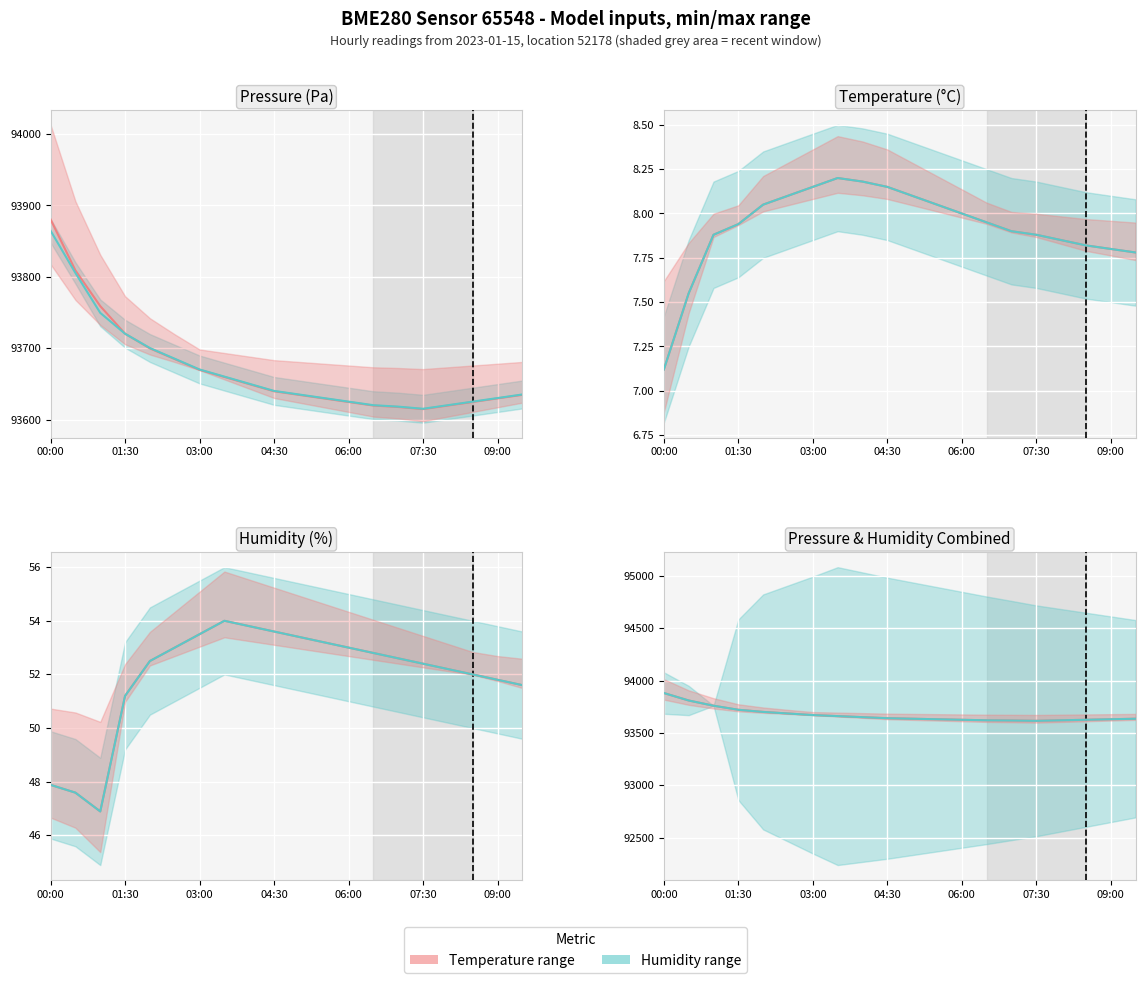

Read the Temperature (per hour) value at 11.

93630.0